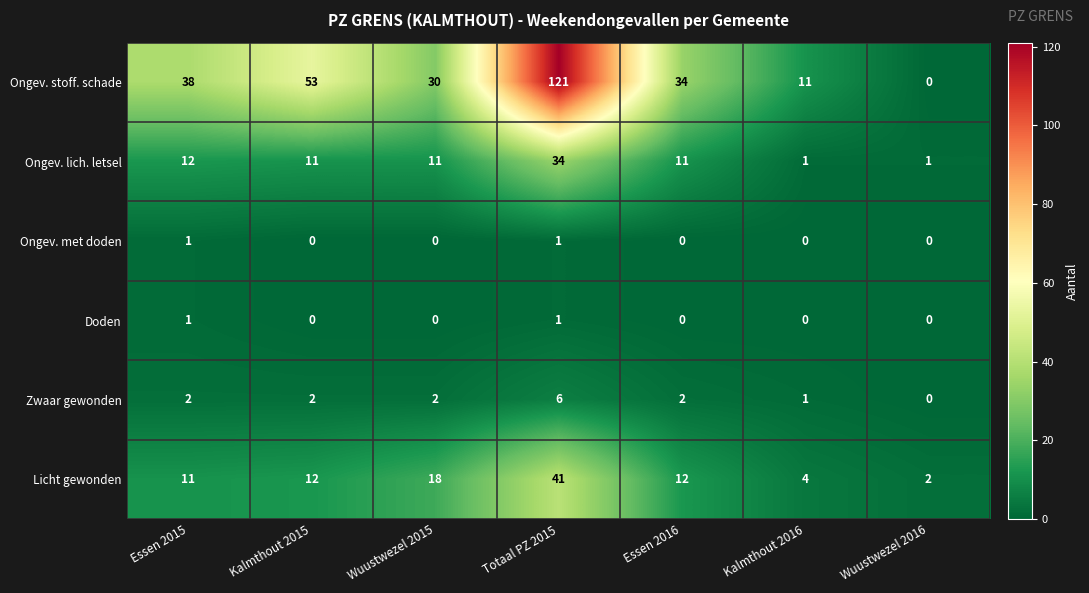

Is it true that Ongev. stoff. schade equals 53 at Kalmthout 2015?

True